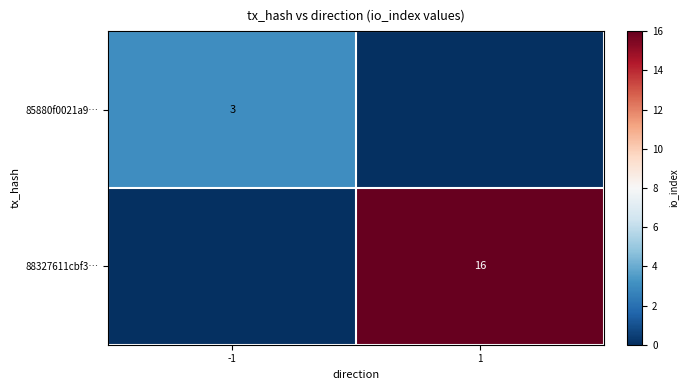

Is the value of 85880f0021a9… at -1 greater than the value of 88327611cbf3… at 1?

No